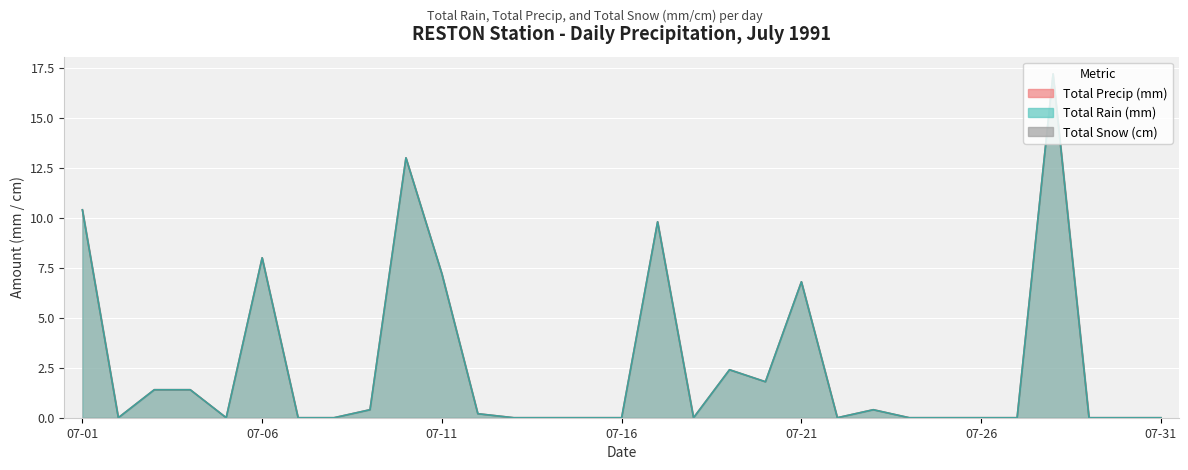

Does the chart display data point markers on the line(s)?

No